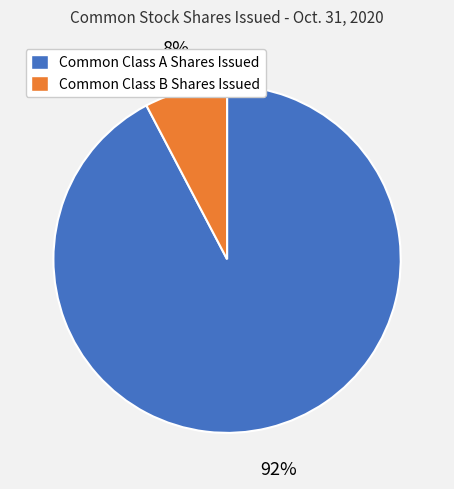

How many slices are in this pie chart?

2